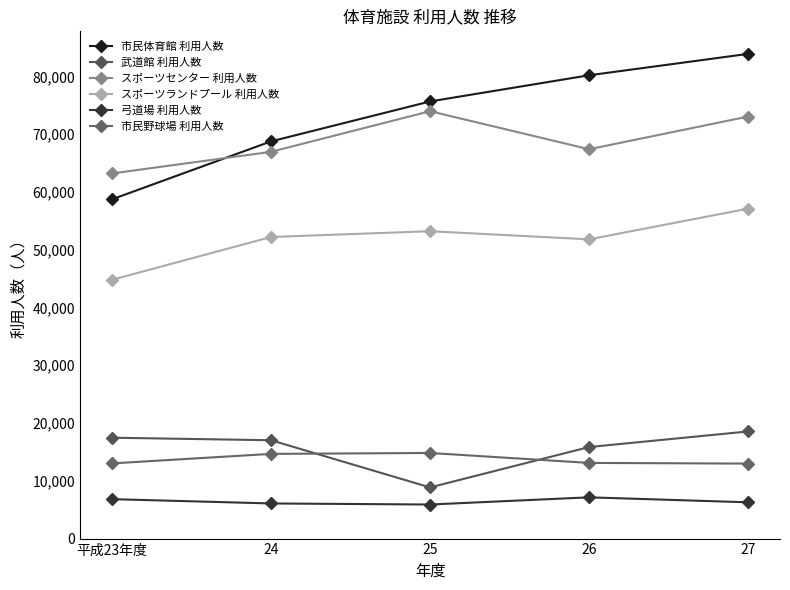

At which label does 市民体育館 利用人数 reach its peak?

27